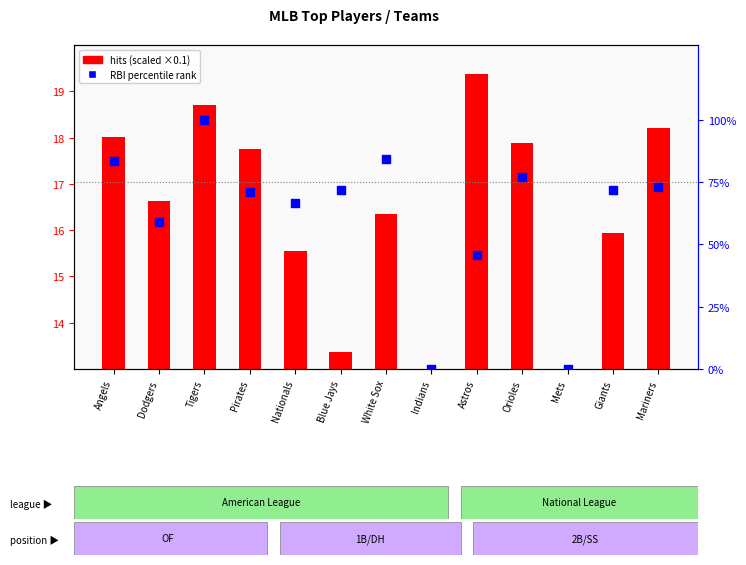

Which series has the widest spread of Y values?

RBI percentile rank